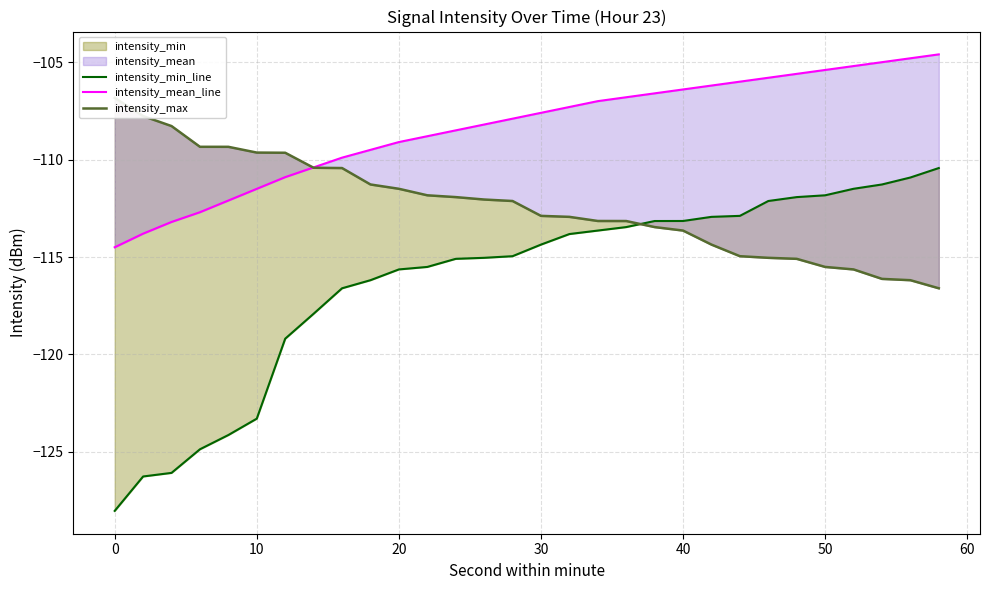

What is the value of the intensity_max point at the 26th from the left?

-115.5